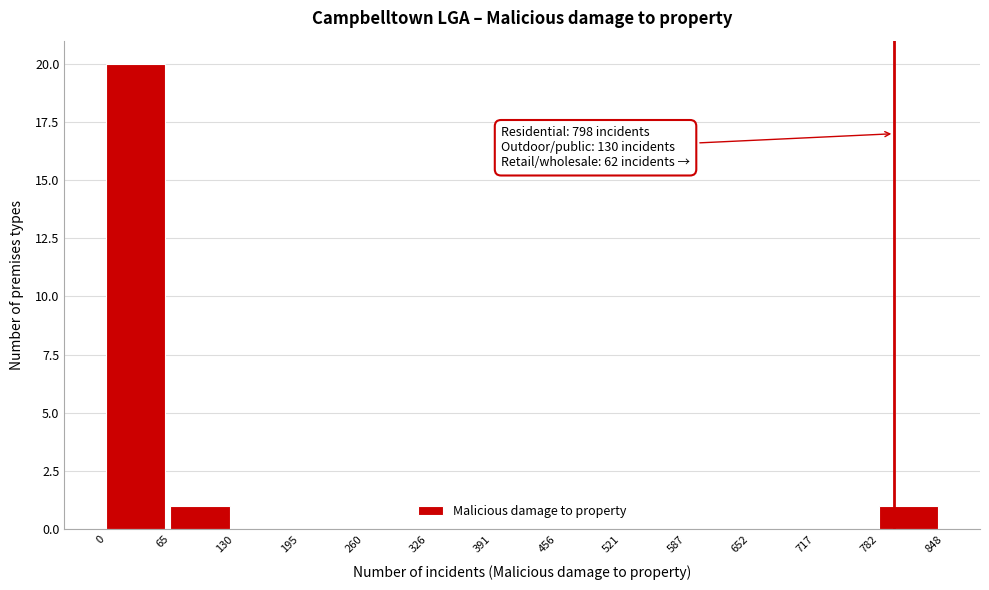

Which range on the x-axis has the tallest bar?

0 to 65